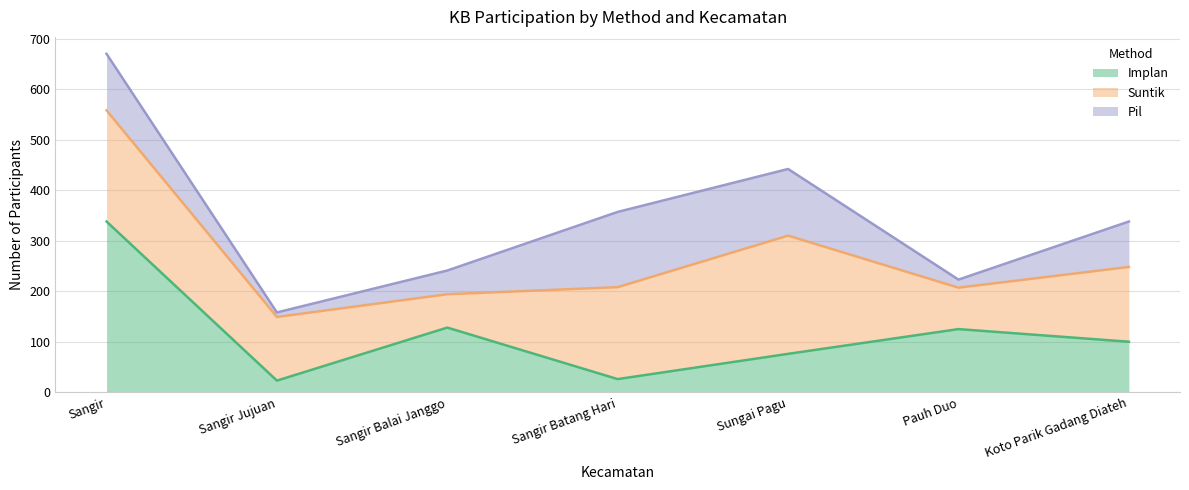

At which category does Suntik reach its first local valley?

03. Sangir Balai Janggo